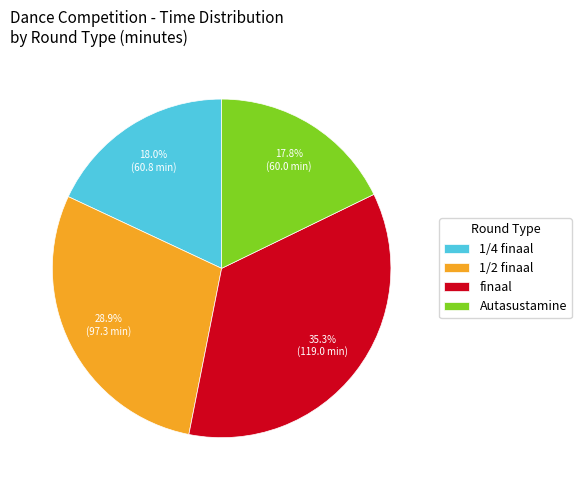

Is there a majority slice in this chart?

No